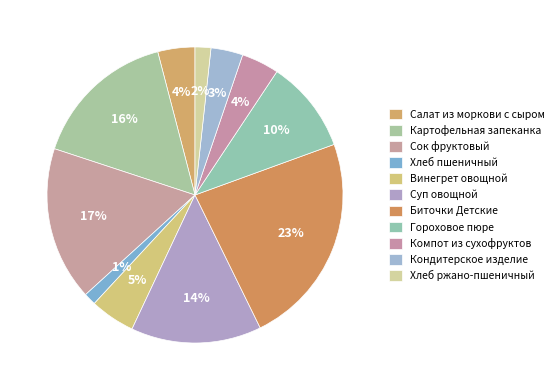

Count the number of slices in the pie.

11